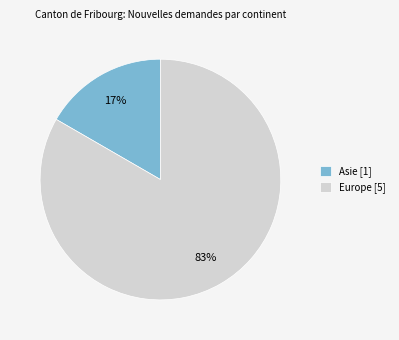

Which category accounts for the majority?

Europe [5]